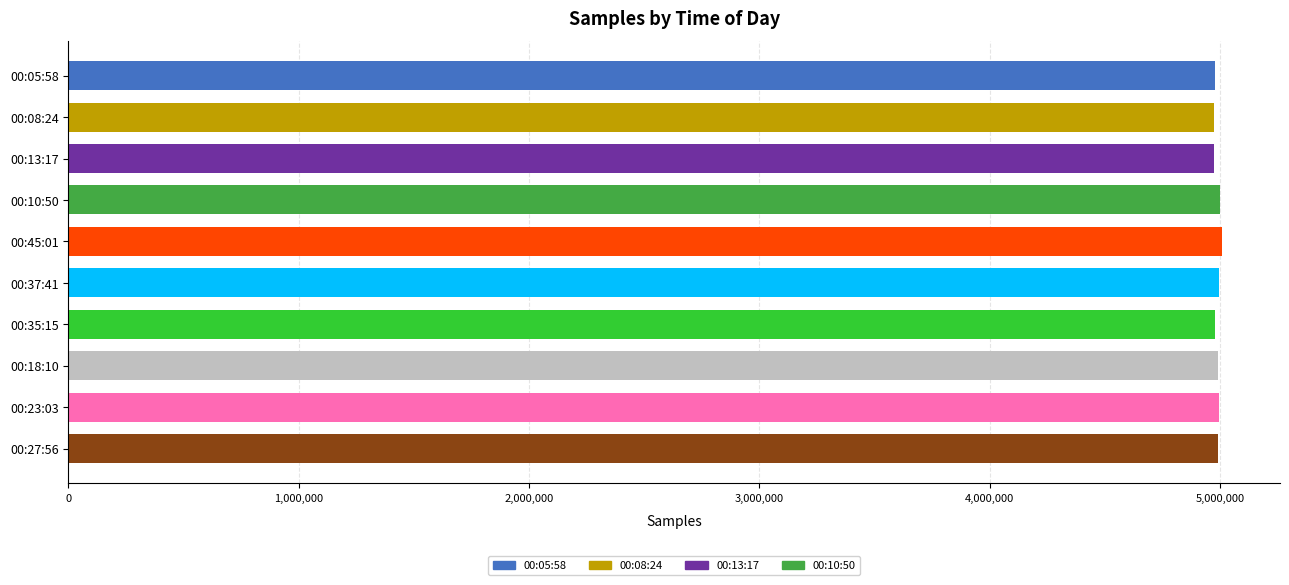

What is the sum of the values at 00:45:01 and 00:08:24?

9984588